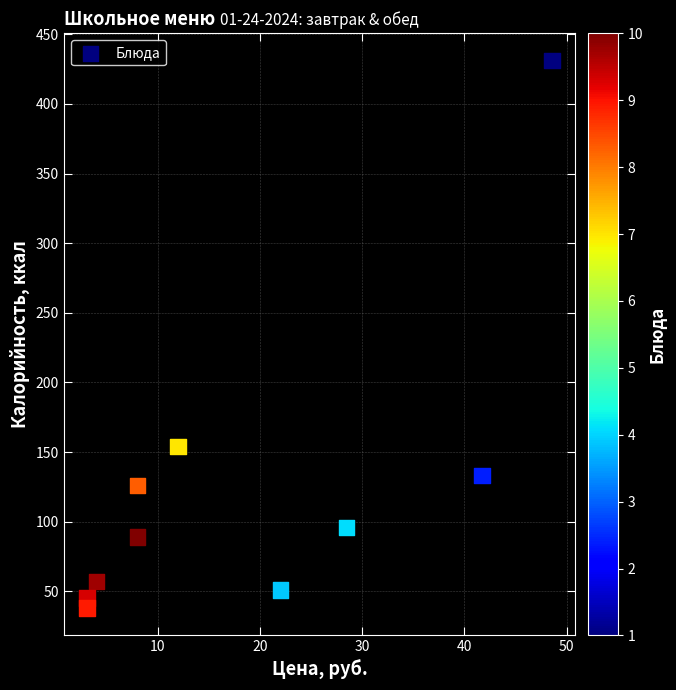

What is the range of Y values (max minus min)?

393.0